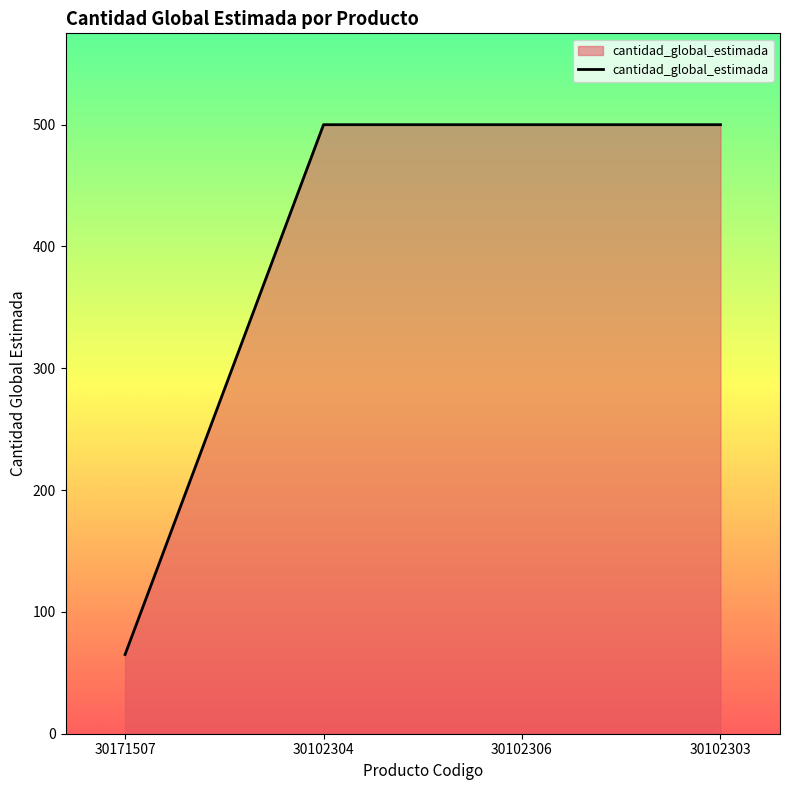

True or false: there are more than 2 points higher than both neighbors.

False